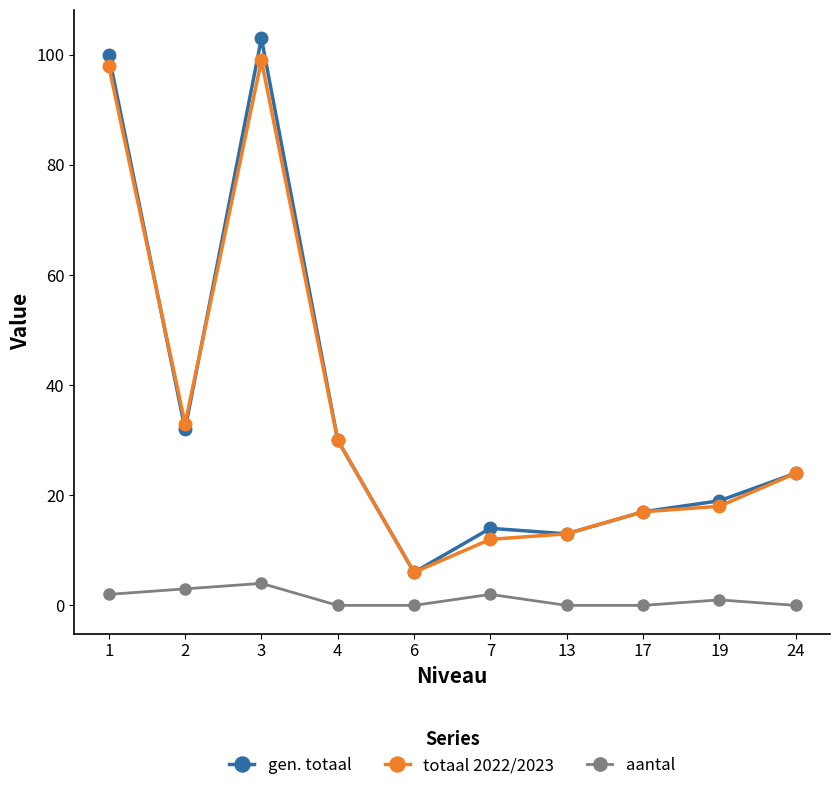

Which label corresponds to the largest value in the chart?

3